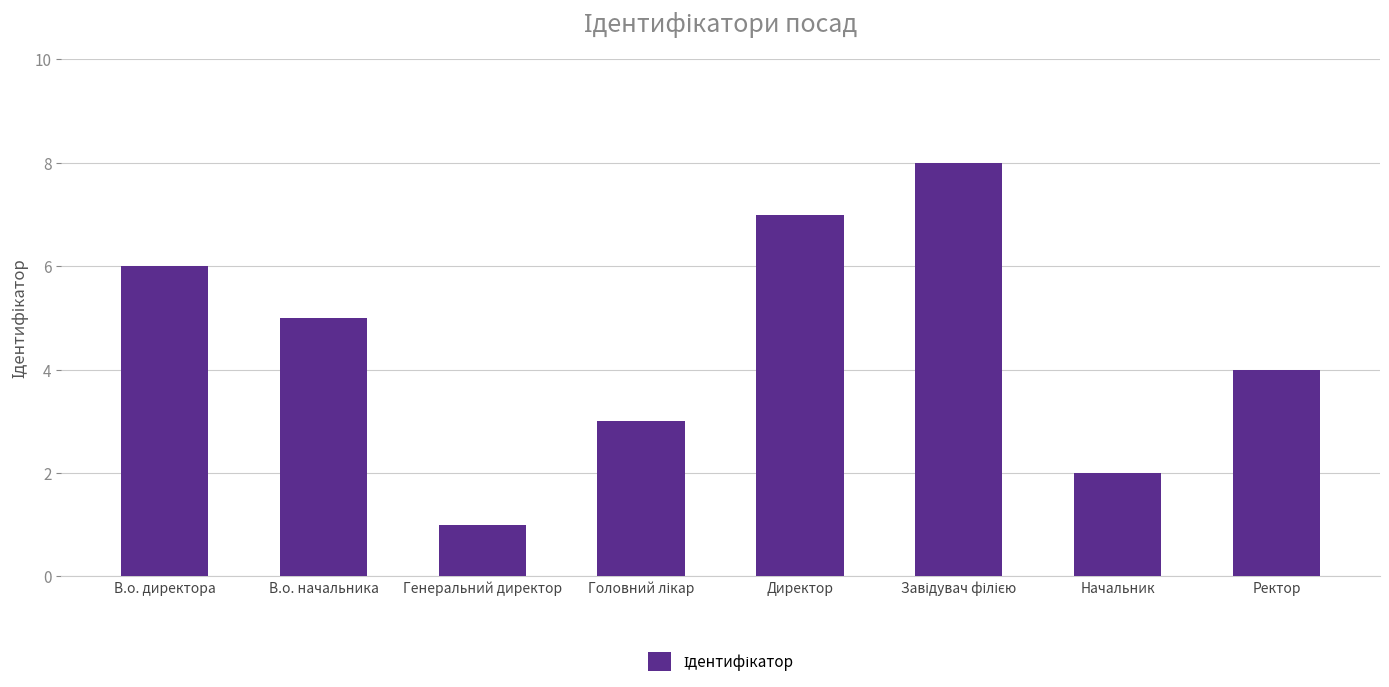

The value at Директор is 7. True or false?

True